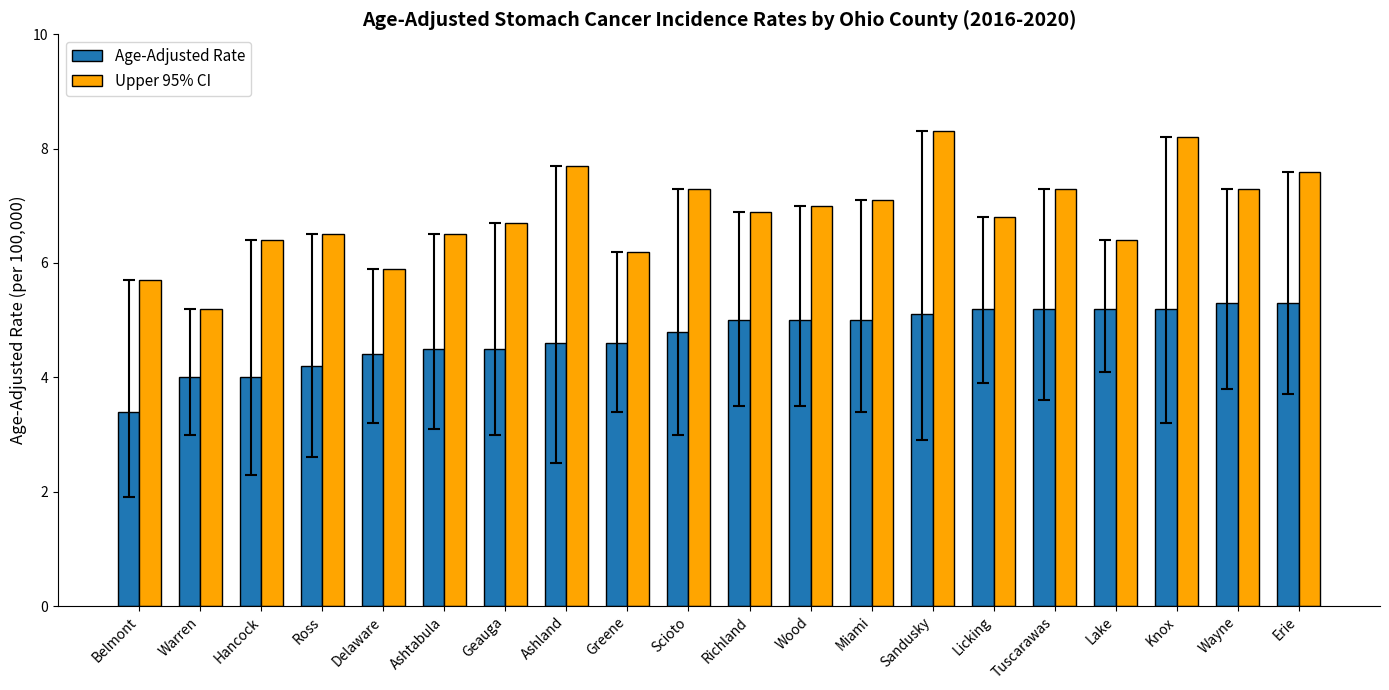

What is the label of the 3rd bar from the right?

Knox